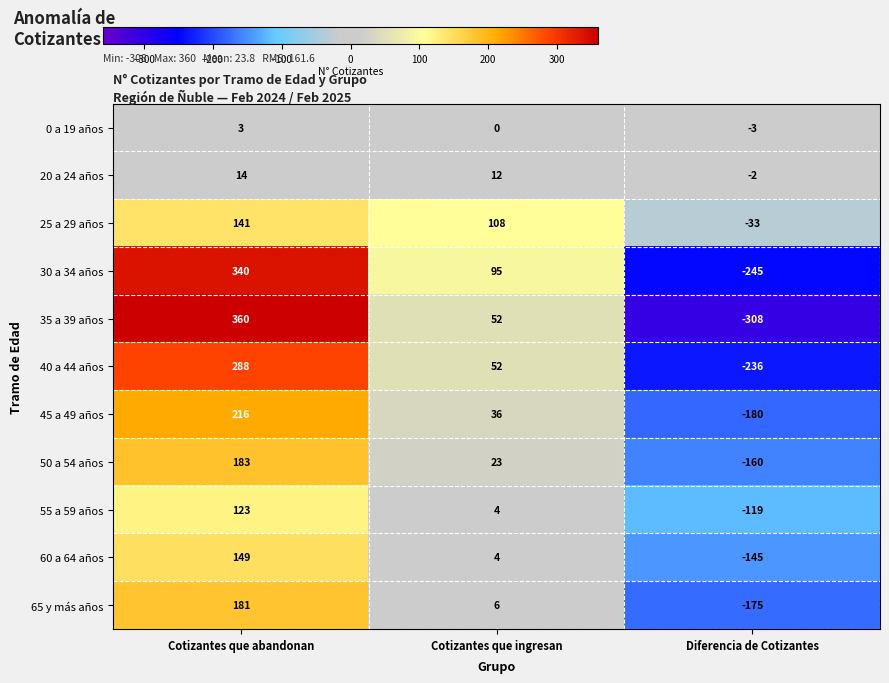

What is the spread (max minus min) of values at Diferencia de Cotizantes?

306